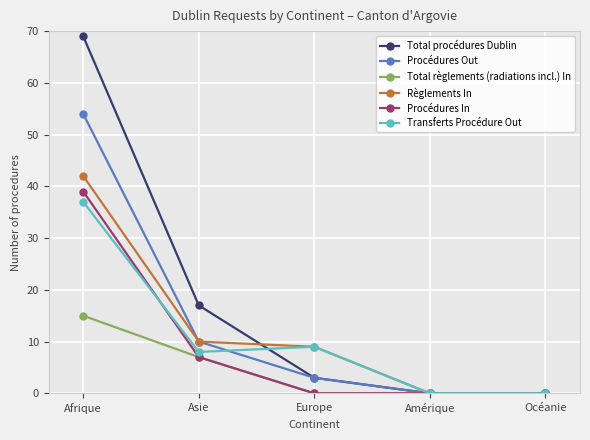

Reading left to right, transcribe all the data shown in this chart.

Total procédures Dublin: Afrique=69	Asie=17	Europe=3	Amérique=0	Océanie=0
Procédures Out: Afrique=54	Asie=10	Europe=3	Amérique=0	Océanie=0
Total règlements (radiations incl.) In: Afrique=15	Asie=7	Europe=0	Amérique=0	Océanie=0
Règlements In: Afrique=42	Asie=10	Europe=9	Amérique=0	Océanie=0
Procédures In: Afrique=39	Asie=7	Europe=0	Amérique=0	Océanie=0
Transferts Procédure Out: Afrique=37	Asie=8	Europe=9	Amérique=0	Océanie=0